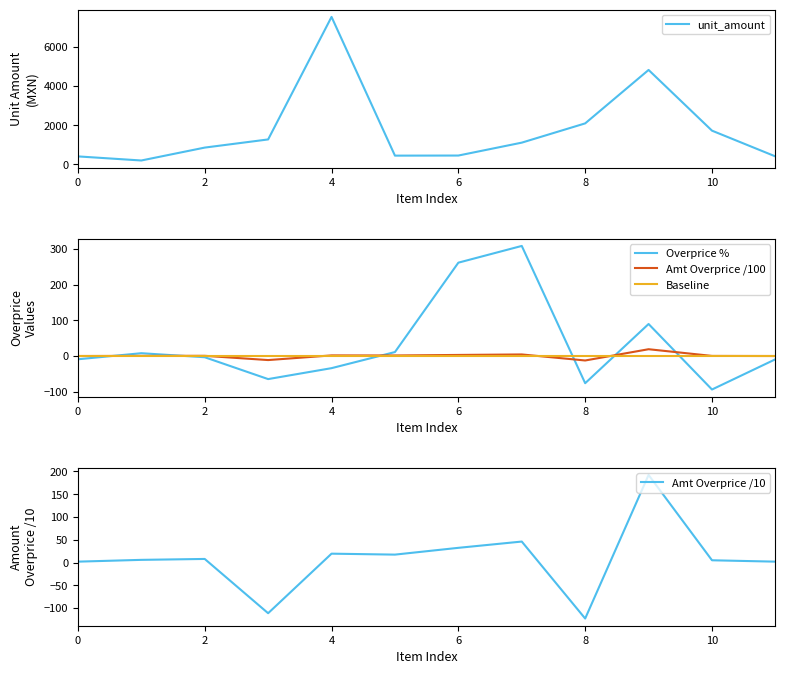

Reading right to left, transcribe all the data shown in this chart.

unit_amount: 413.0	1728.4	4829.9	2099.8	1115.9	457.0	452.4	7540.0	1279.9	863.0	204.2	413.0
Overprice %: -8.9	-93.5	89.8	-75.8	308.3	261.5	11.3	-33.7	-64.3	-3.2	8.1	-8.9
Amt Overprice /100: 0.2	0.5	19.2	-12.3	4.6	3.2	1.8	2.0	-11.1	0.8	0.6	0.2
Baseline: 0.0	0.0	0.0	0.0	0.0	0.0	0.0	0.0	0.0	0.0	0.0	0.0
Amt Overprice /10: 2.1	5.1	192.4	-122.7	46.2	32.5	17.6	19.6	-111.0	8.1	6.1	2.1